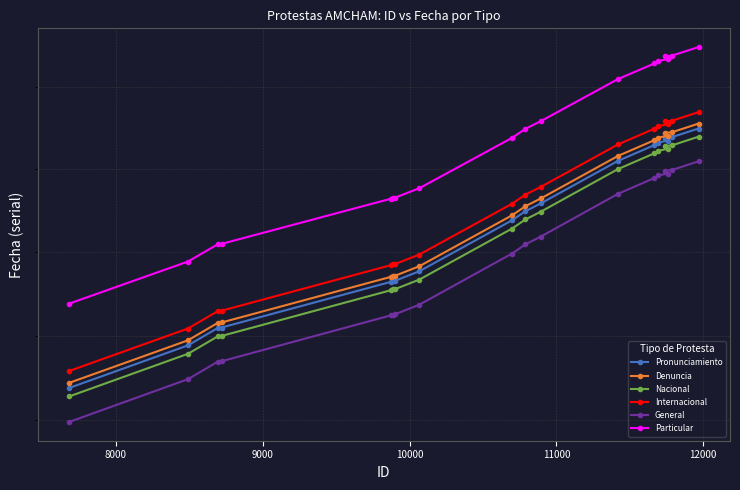

Reading right to left, transcribe all the data shown in this chart.

Pronunciamiento: 45248	45195	45192	45174	45162	45147	45051	44793	44746	44691	44385	44328	44326	44322	44049	44046	43943	43691
Denuncia: 45278	45225	45222	45204	45192	45177	45081	44823	44776	44721	44415	44358	44356	44352	44079	44076	43973	43721
Nacional: 45198	45145	45142	45124	45112	45097	45001	44743	44696	44641	44335	44278	44276	44272	43999	43996	43893	43641
Internacional: 45348	45295	45292	45274	45262	45247	45151	44893	44846	44791	44485	44428	44426	44422	44149	44146	44043	43791
General: 45048	44995	44992	44974	44962	44947	44851	44593	44546	44491	44185	44128	44126	44122	43849	43846	43743	43491
Particular: 45748	45695	45692	45674	45662	45647	45551	45293	45246	45191	44885	44828	44826	44822	44549	44546	44443	44191